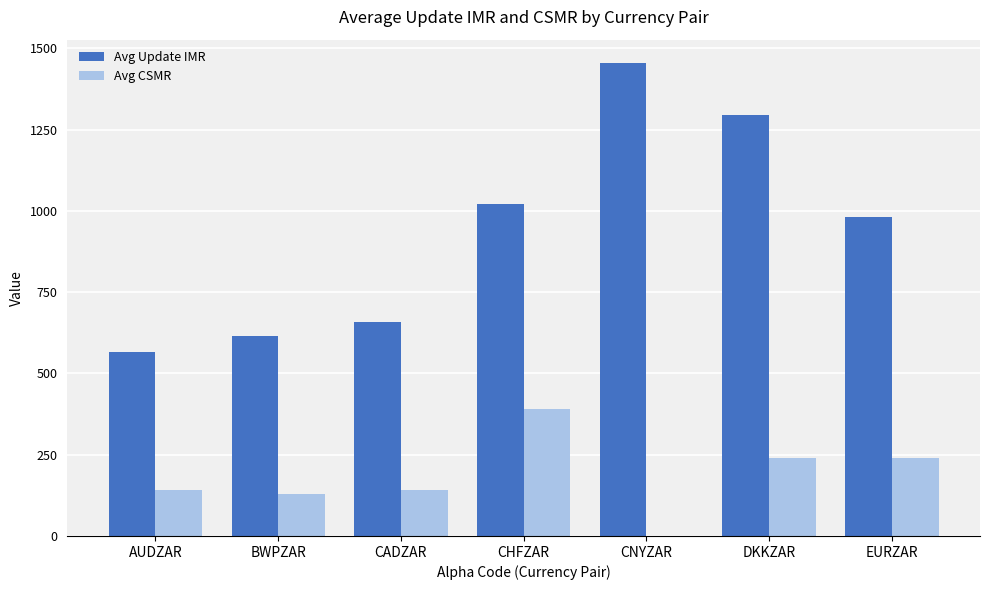

What is the sum of the Avg CSMR values at EURZAR and DKKZAR?

480.0